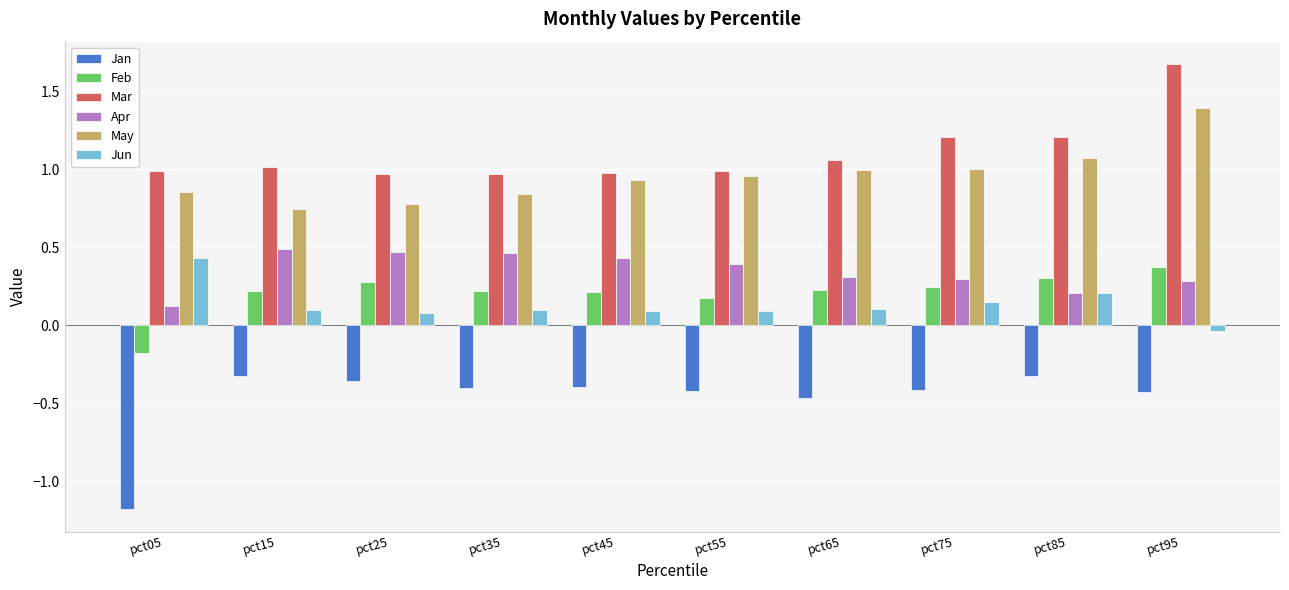

What are all the series names shown in the legend?

Jan, Feb, Mar, Apr, May, Jun